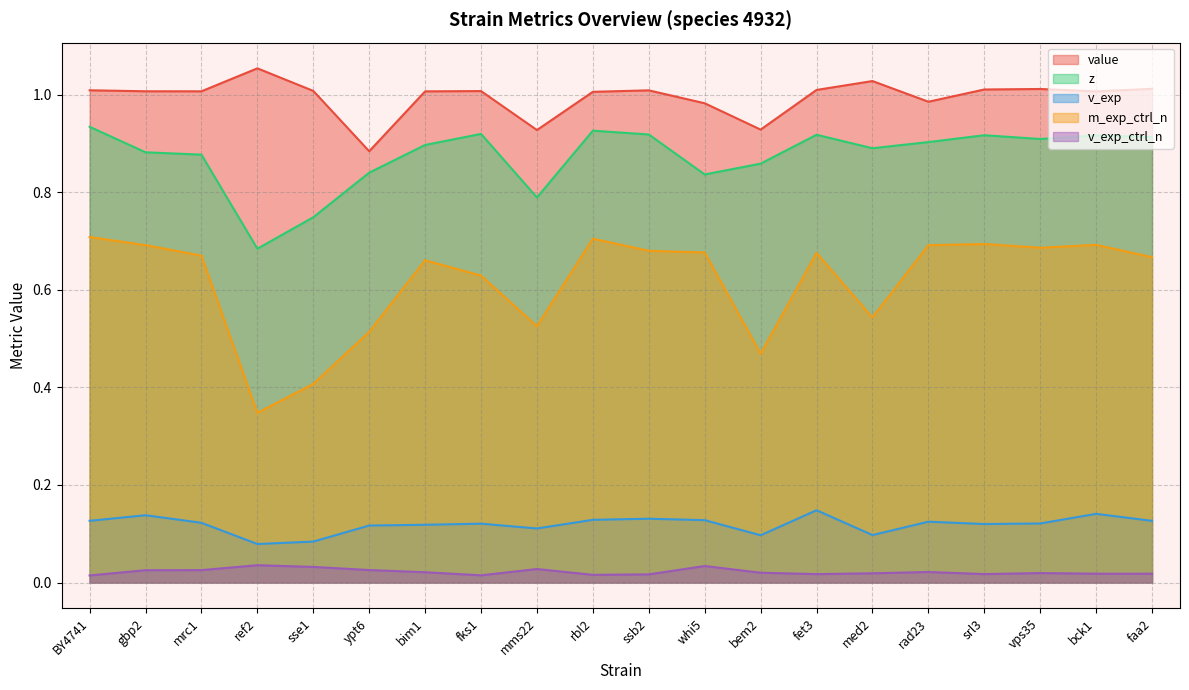

True or false: v_exp and value cross at least once.

False